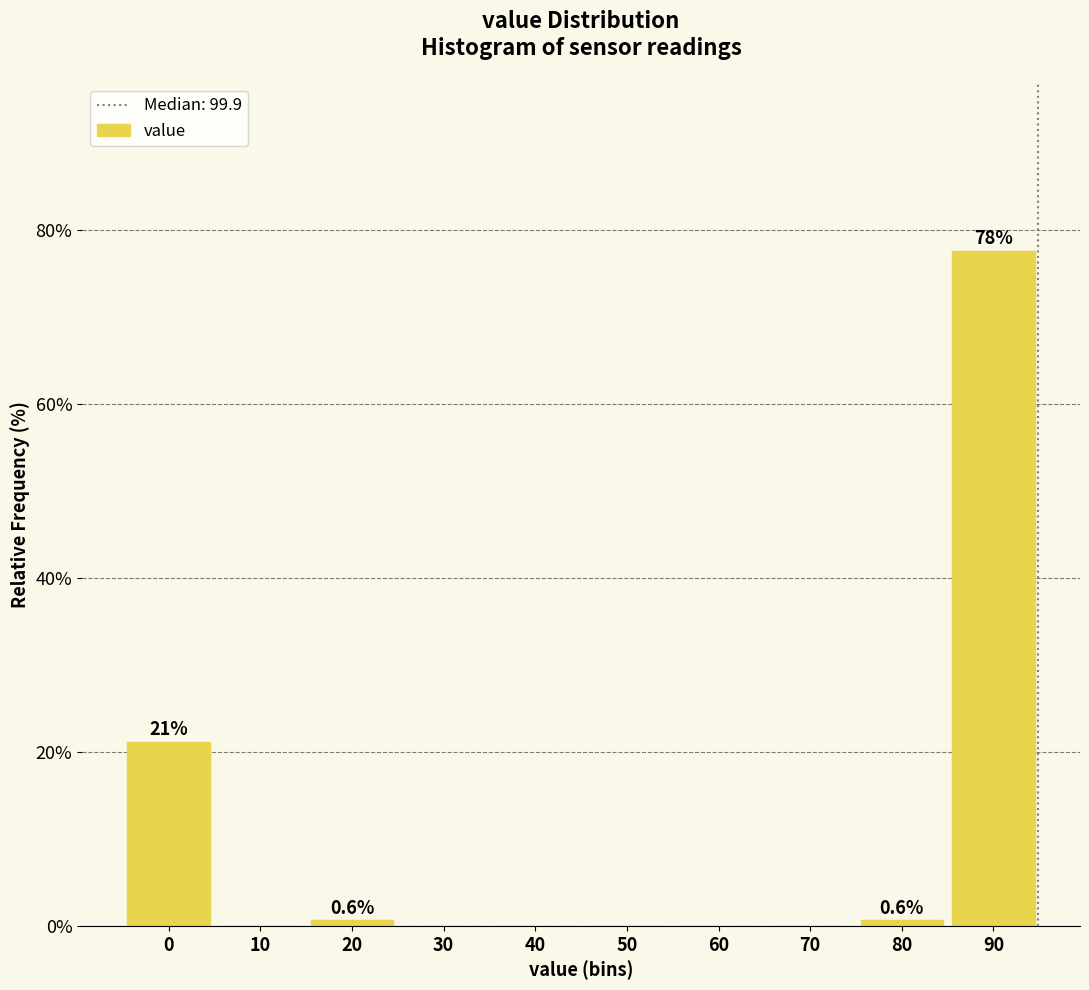

Reading left to right, extract all data points from this chart.

0=21.2	10=0.0	20=0.6	30=0.0	40=0.0	50=0.0	60=0.0	70=0.0	80=0.6	90=77.6